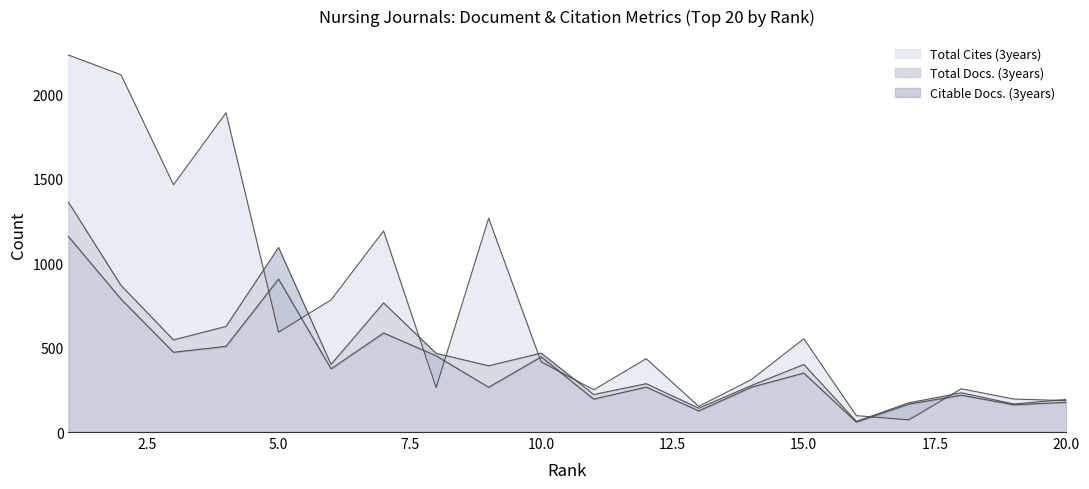

True or false: Citable Docs. (3years) and Total Docs. (3years) intersect in this chart.

False